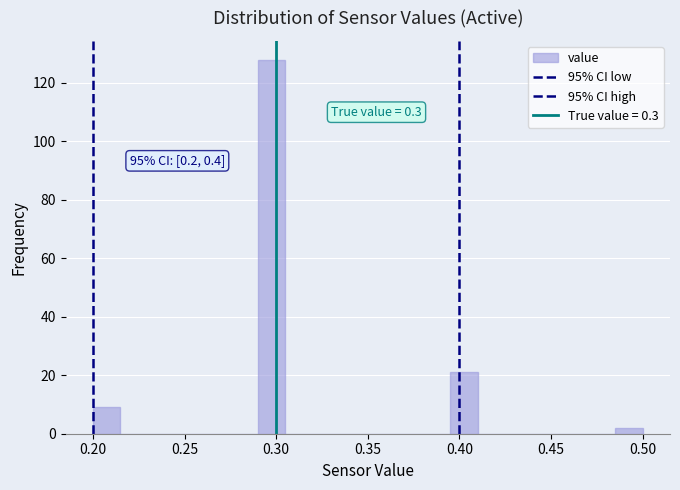

Read against the x-axis, roughly where is the centre of the tallest bar?

0.300